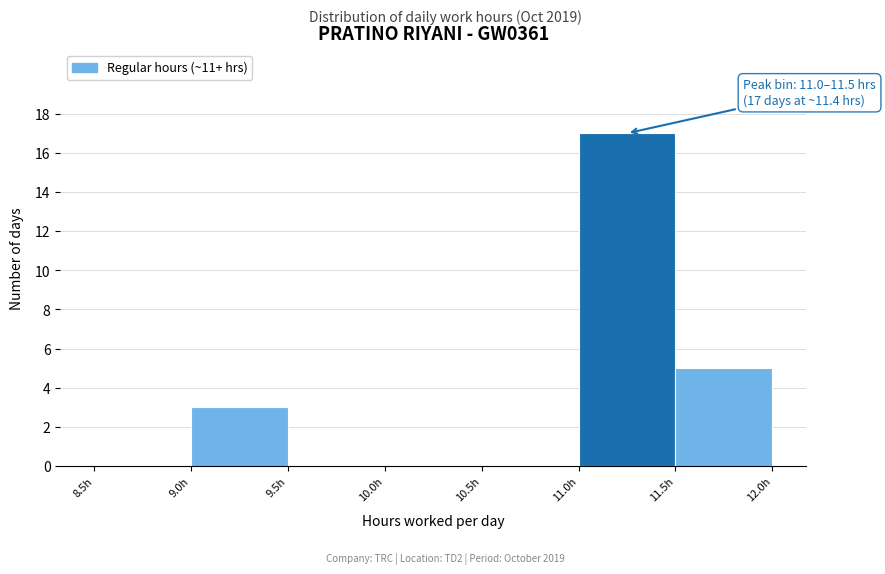

Which range on the x-axis has the tallest bar?

11.0 to 11.5